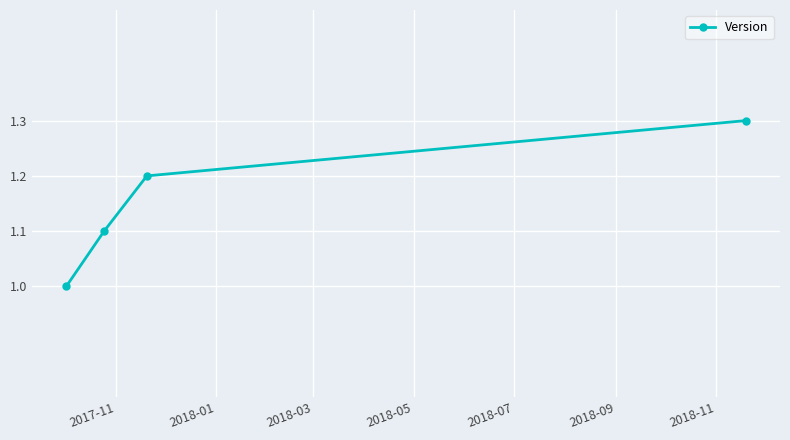

What is the sum of all values?

4.6